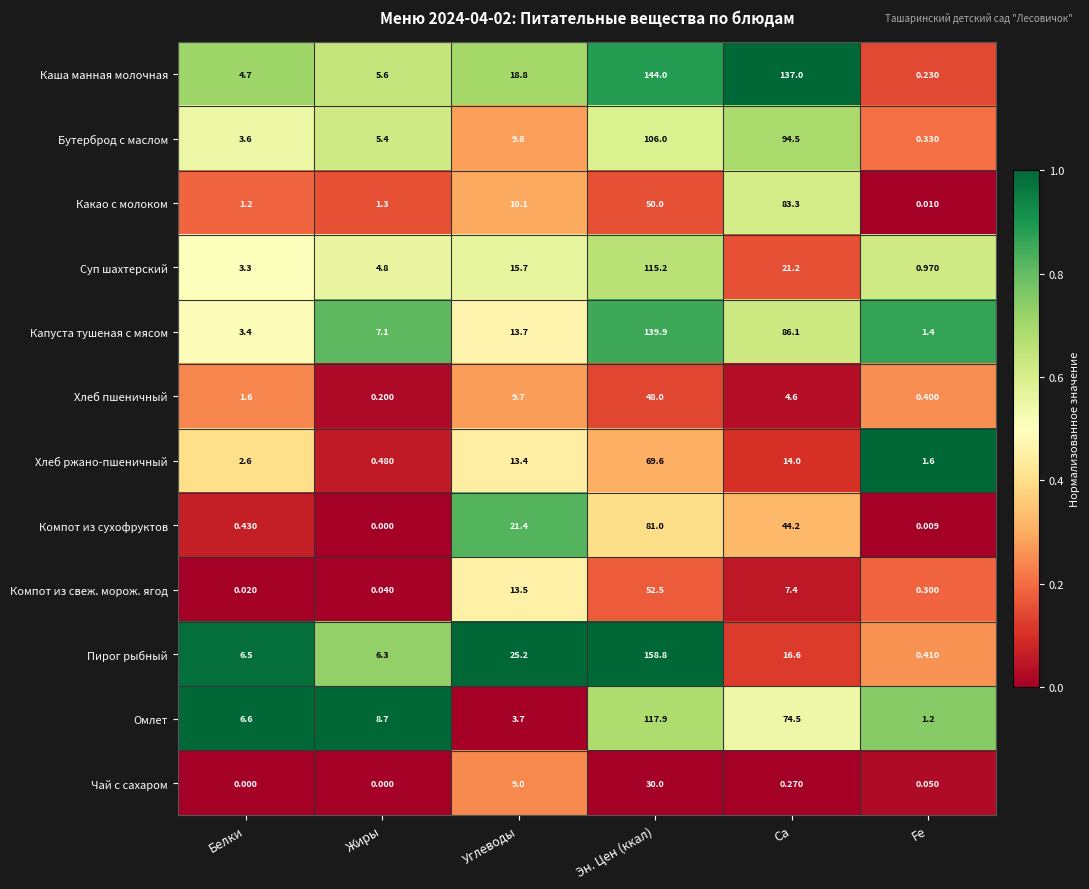

Between Углеводы and Fe, which series saw the biggest shift?

Пирог рыбный